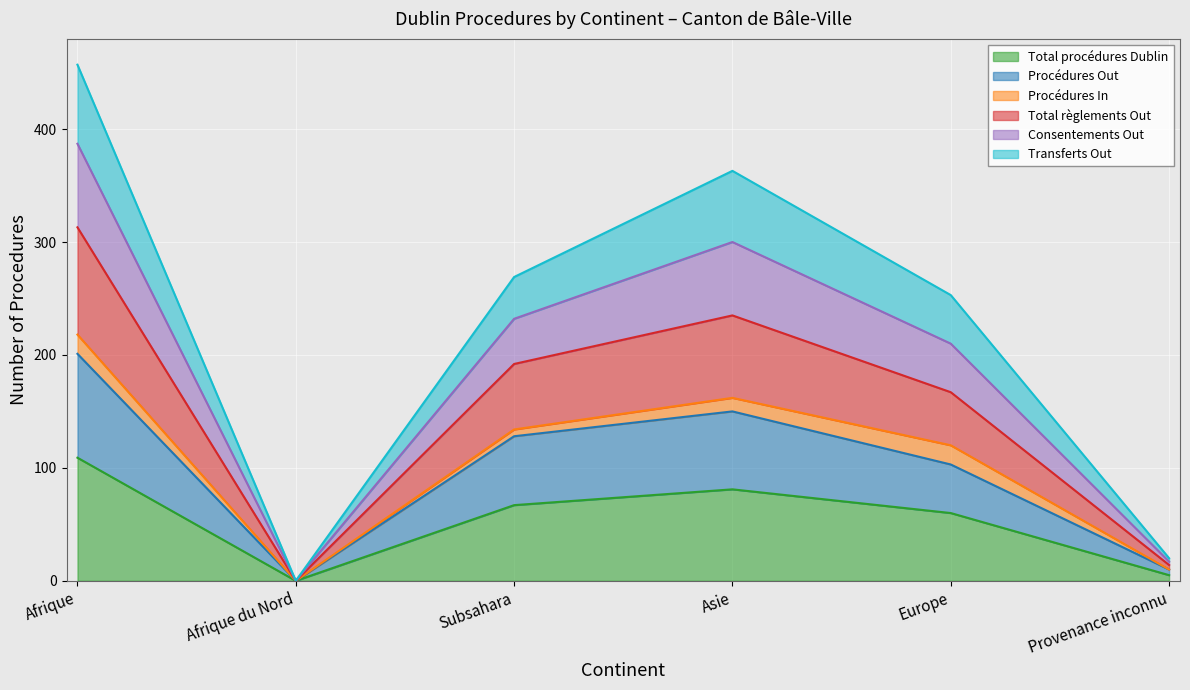

True or false: Total procédures Dublin and Total règlements Out cross at least once.

False